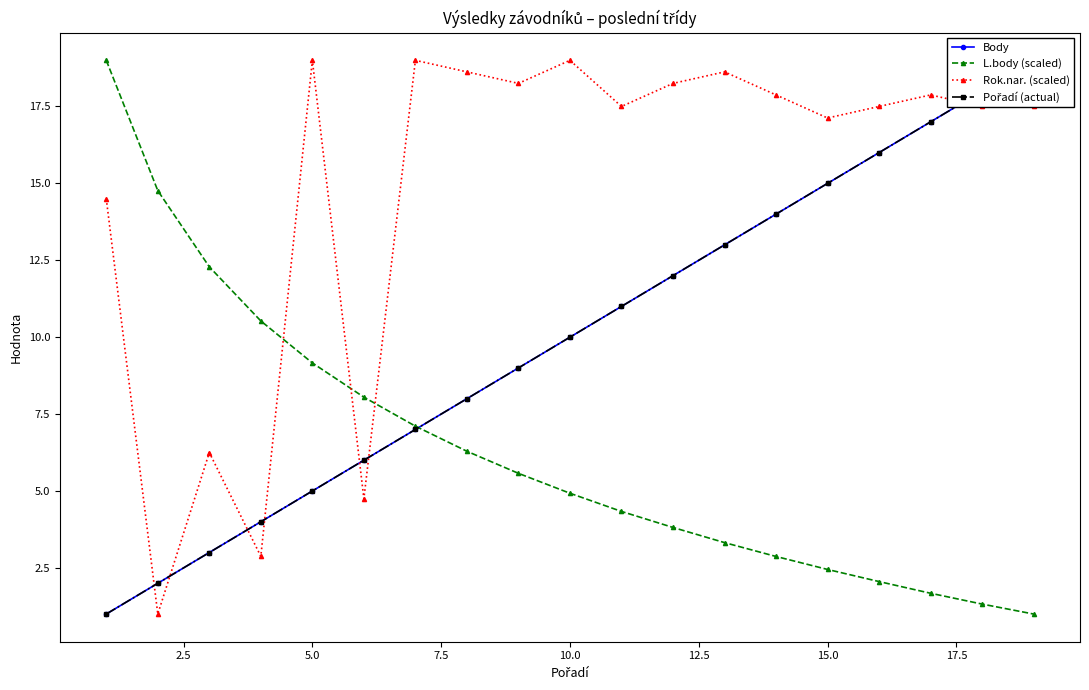

How many values in the Rok.nar. (scaled) series exceed 17?

14